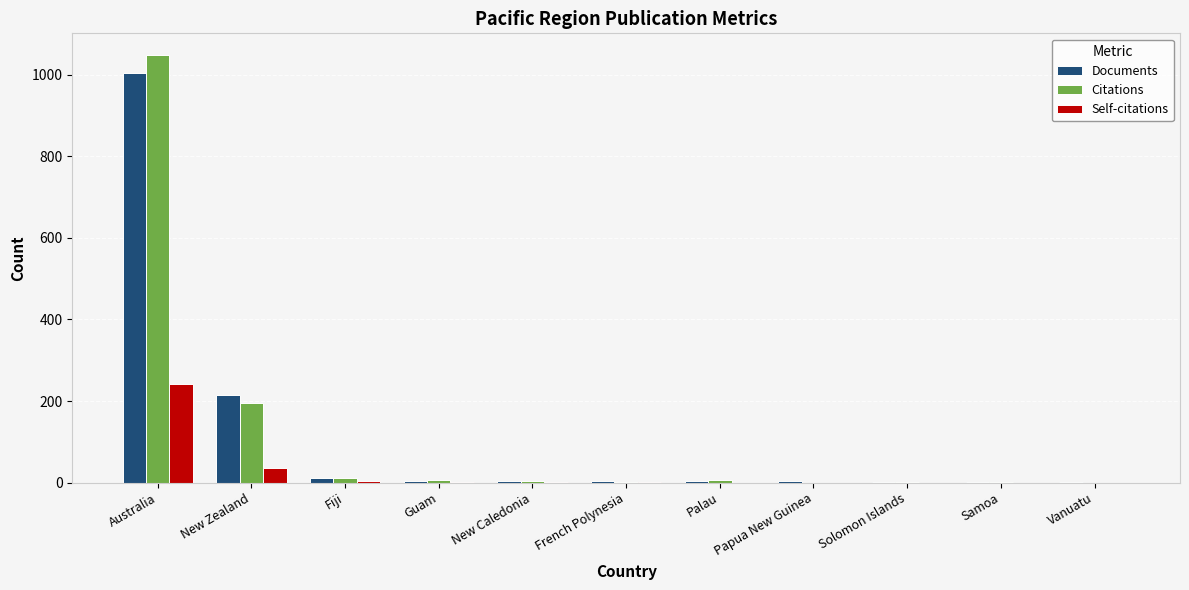

What is the average value of the Citations series?

116